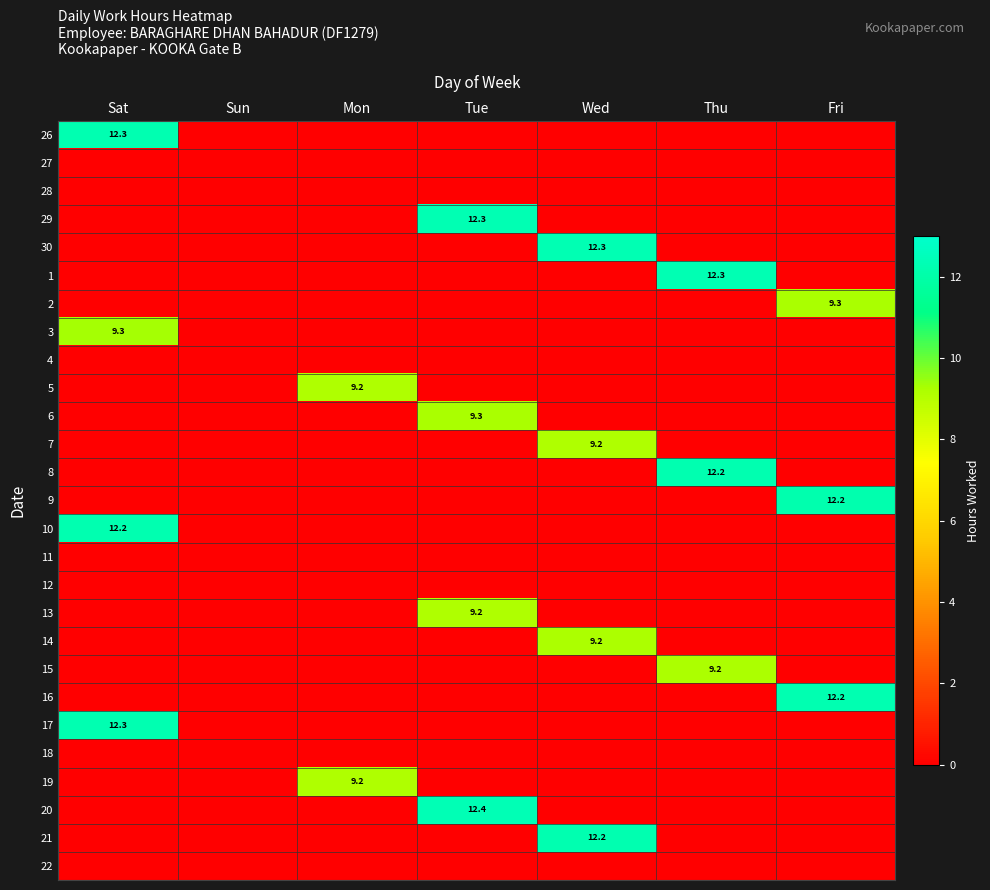

Is it true that 16 equals 6.6 at Fri?

False